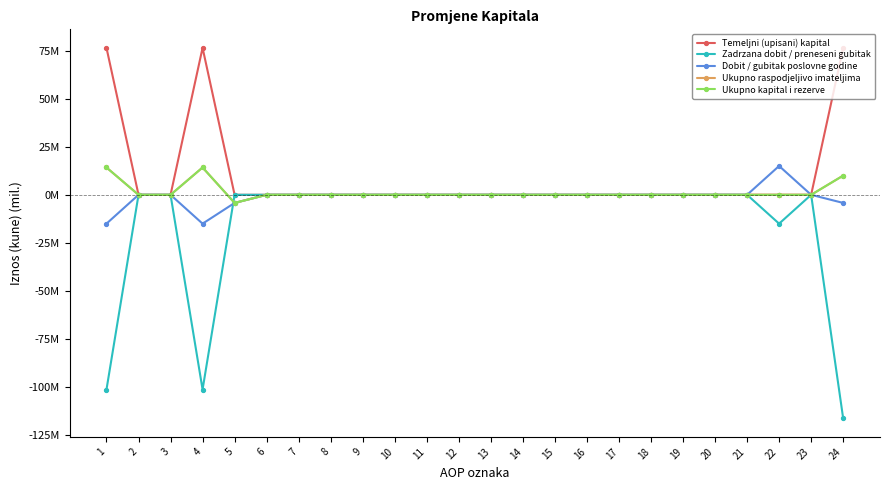

Is this an area chart (filled region under the line)?

No